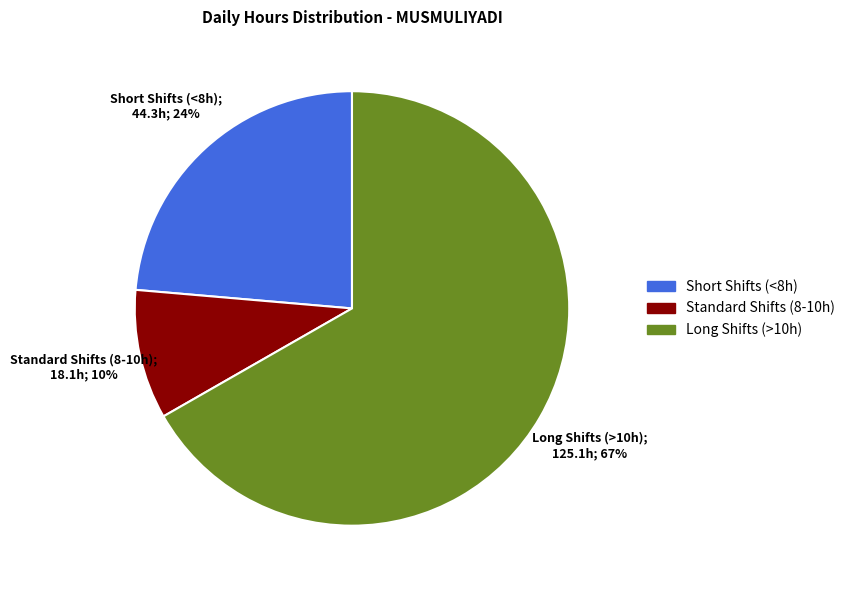

The Standard Shifts (8-10h) slice represents 1% of the pie. True or false?

False